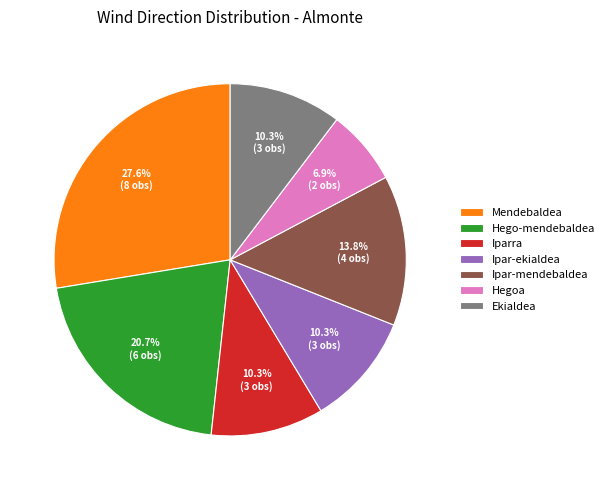

Does Ipar-mendebaldea represent more than half of the total?

No